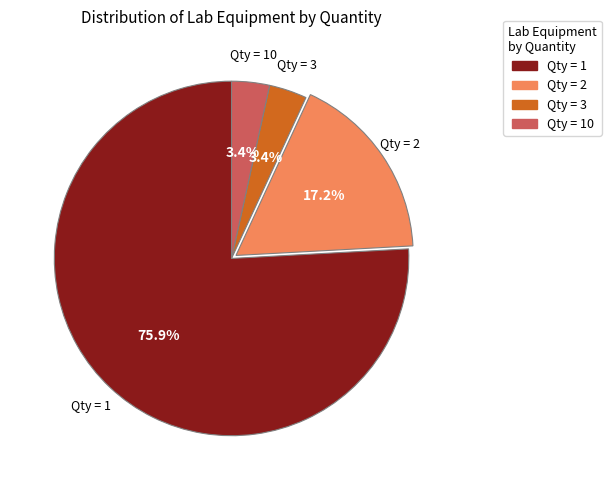

Is Qty = 1 the majority of the pie?

Yes